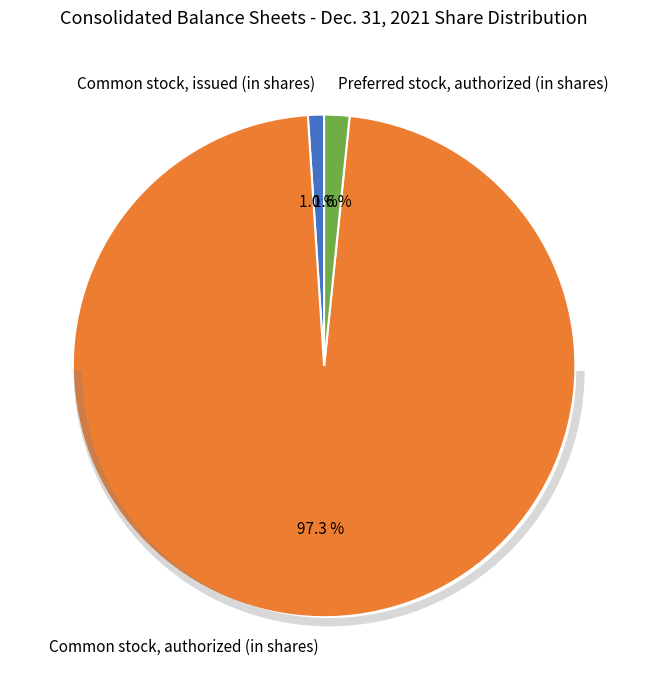

Does Preferred stock, authorized (in shares) account for over 50% of the chart?

No